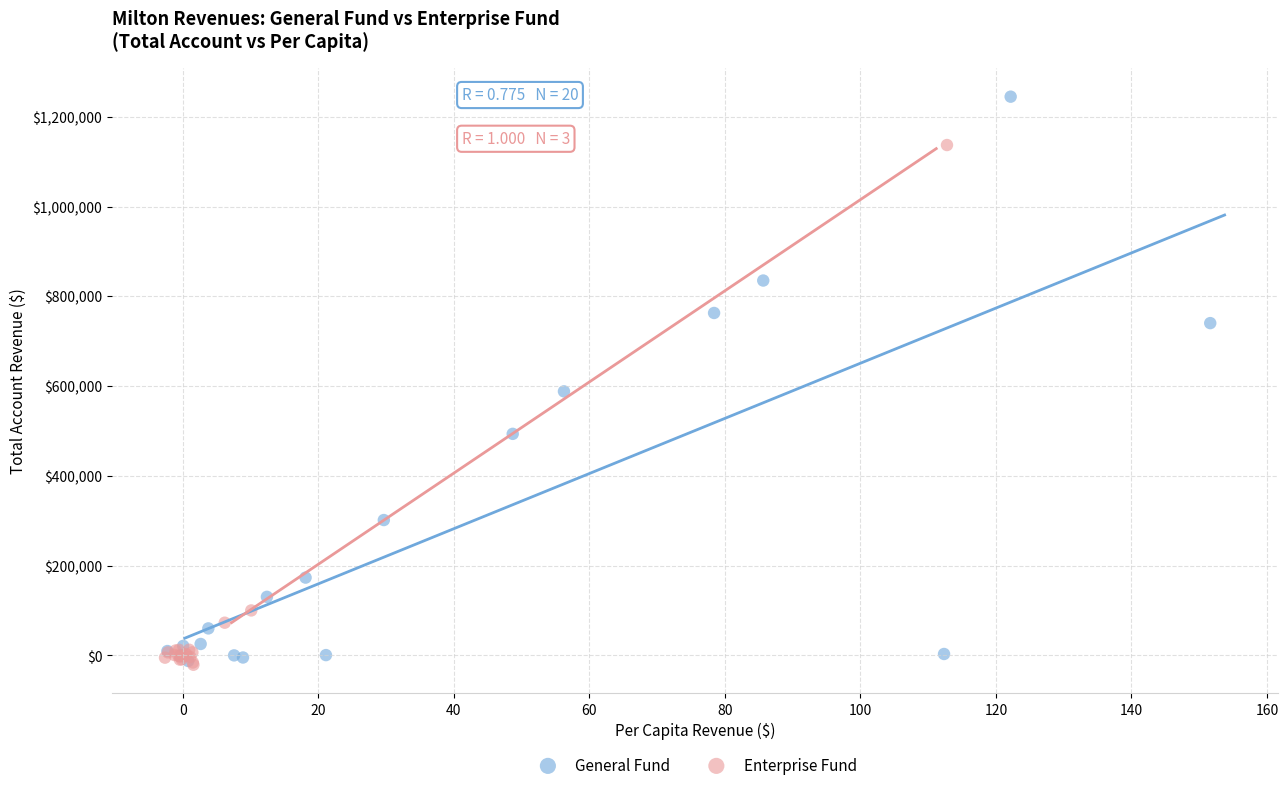

Which series contains the highest Y value?

General Fund